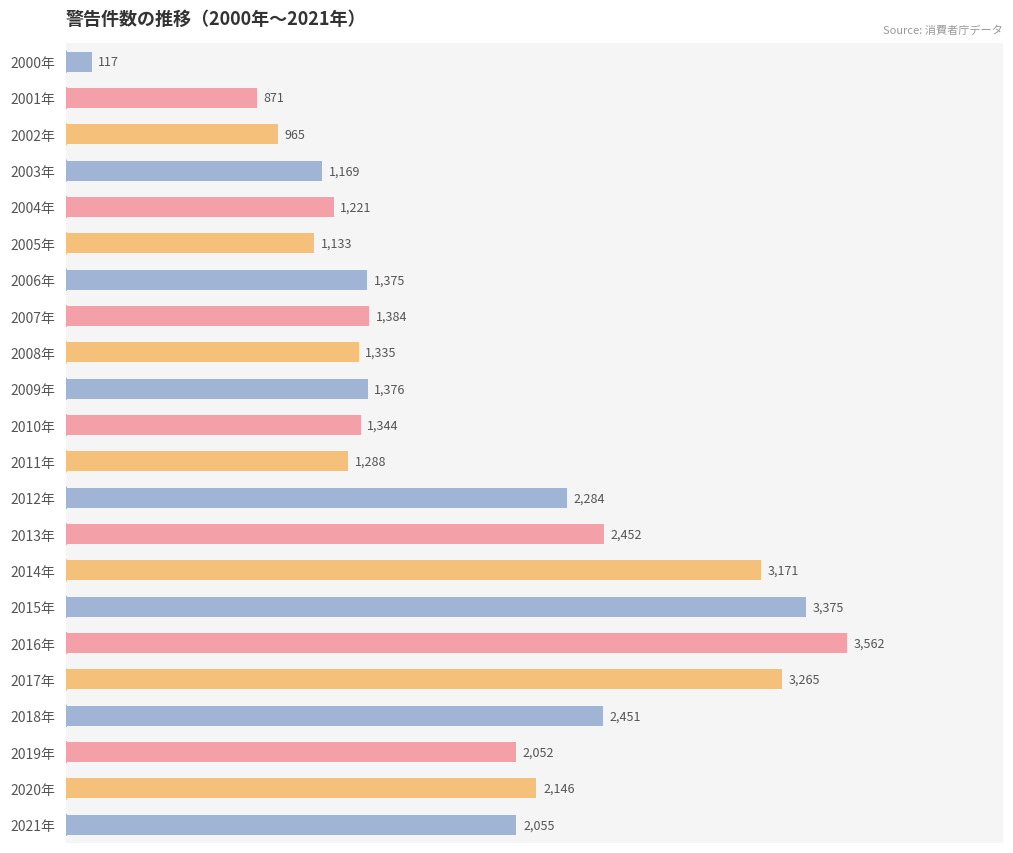

List the labels in order of value, smallest first.

2000年, 2001年, 2002年, 2005年, 2003年, 2004年, 2011年, 2008年, 2010年, 2006年, 2009年, 2007年, 2019年, 2021年, 2020年, 2012年, 2018年, 2013年, 2014年, 2017年, 2015年, 2016年